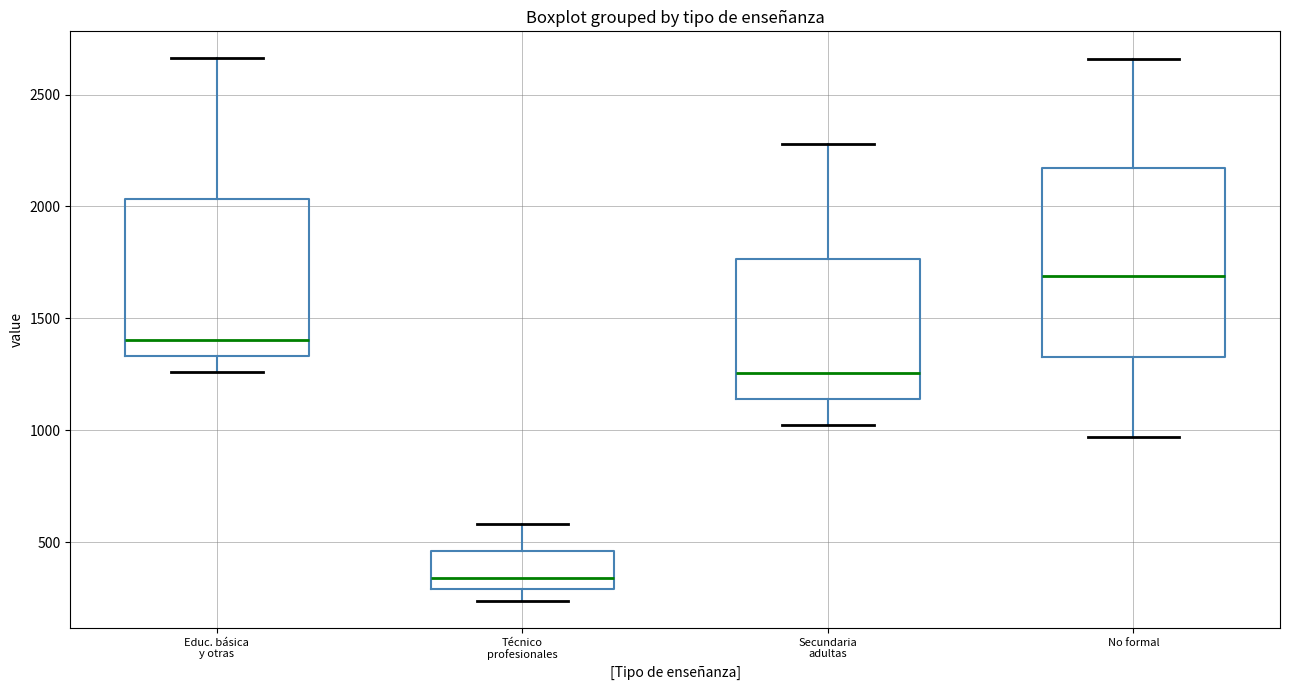

Where is the upper edge of the box for No formal on the y-axis? The values are not printed on the chart, so give them approximately, as read against the axis.

2150